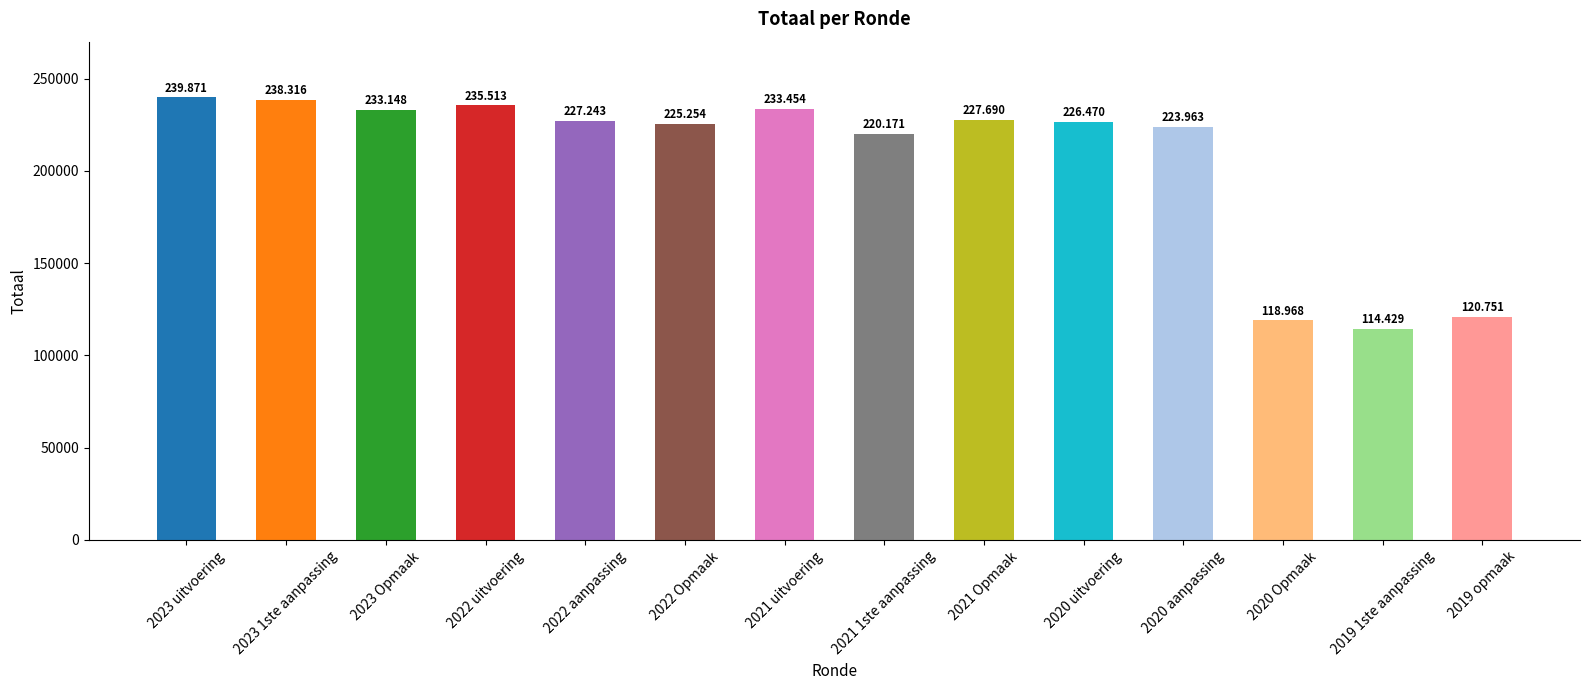

What is the label of the 2nd bar from the left?

2023 1ste aanpassing